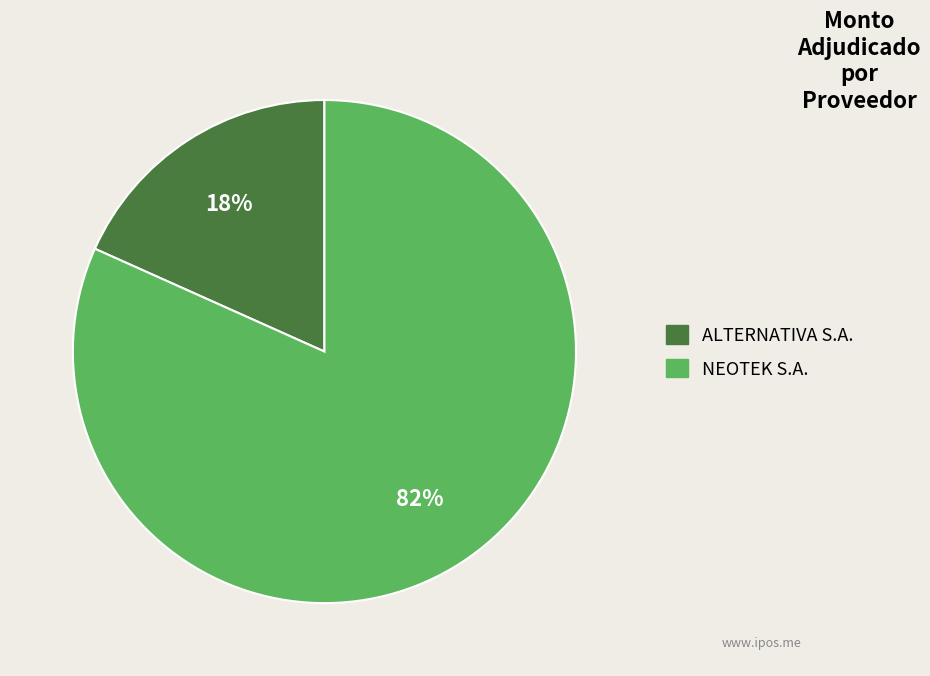

Does ALTERNATIVA S.A. represent more than half of the total?

No